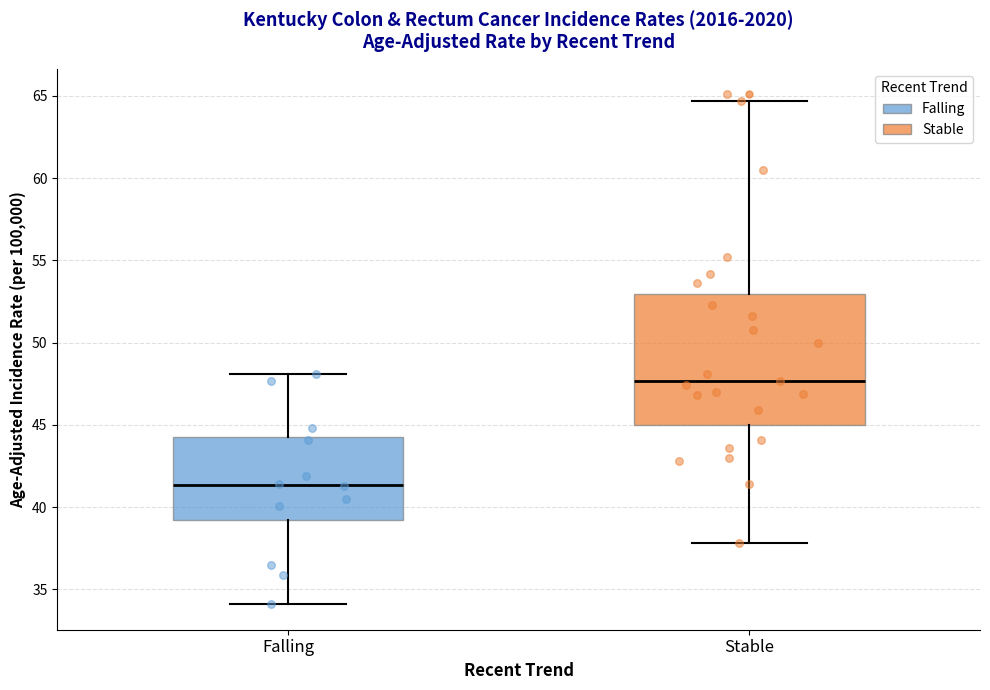

Which box's median line is the highest?

Stable